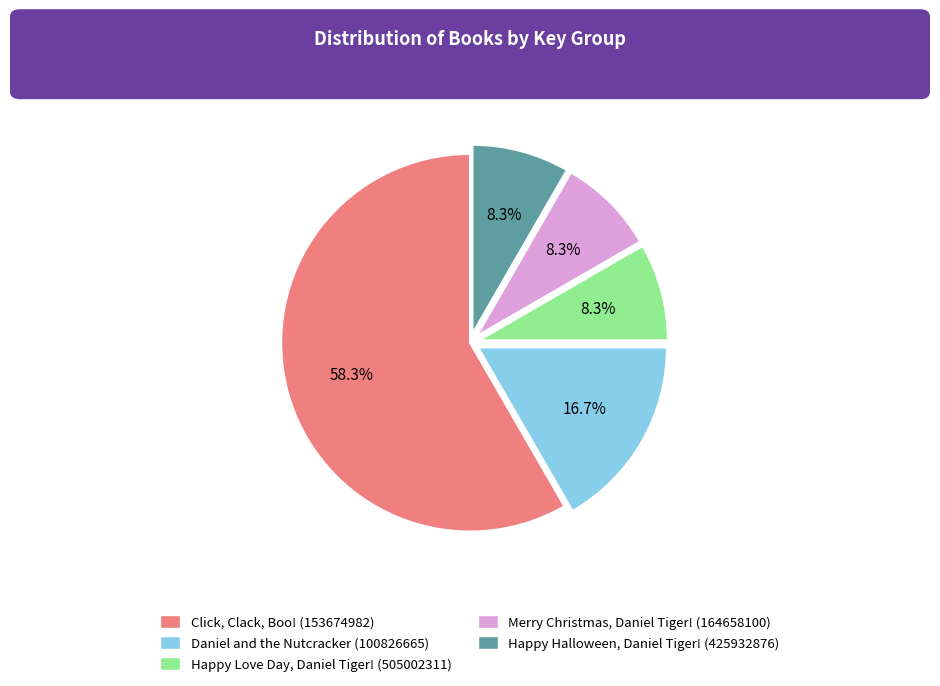

Which category has the biggest portion of the pie?

Click, Clack, Boo! (153674982)